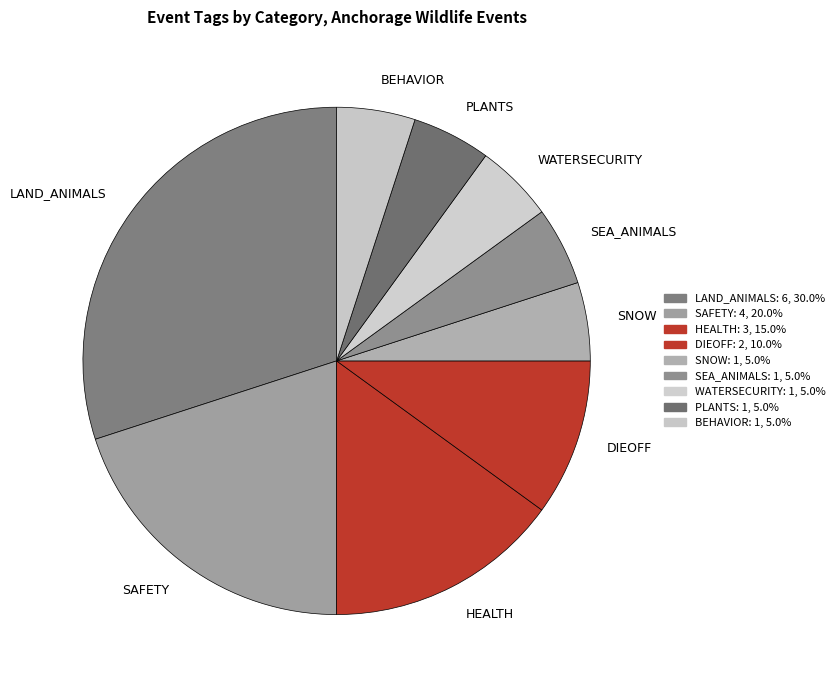

Which category has the biggest portion of the pie?

LAND_ANIMALS